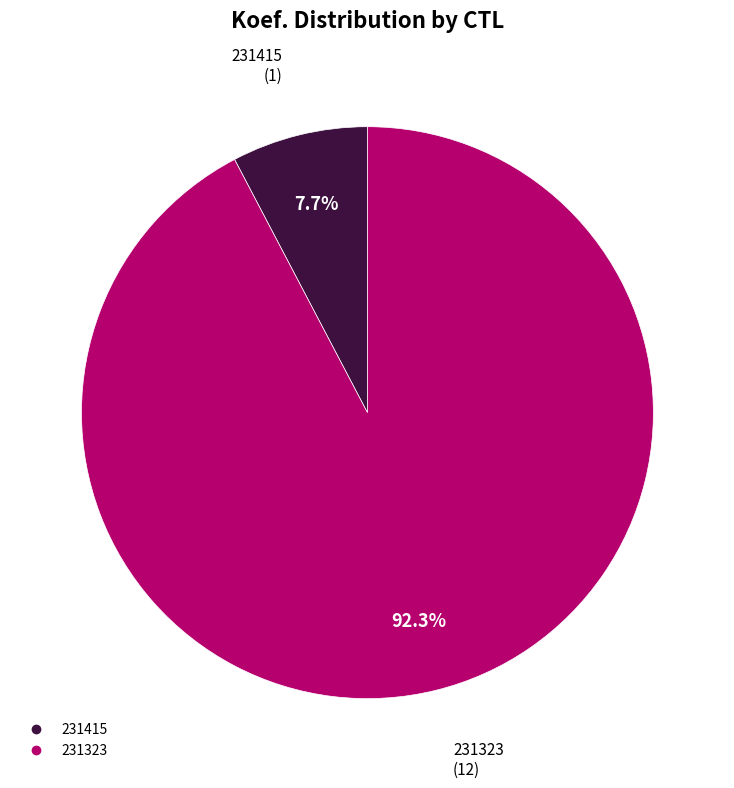

What percentage is the 231323 slice, to the nearest percent?

92%